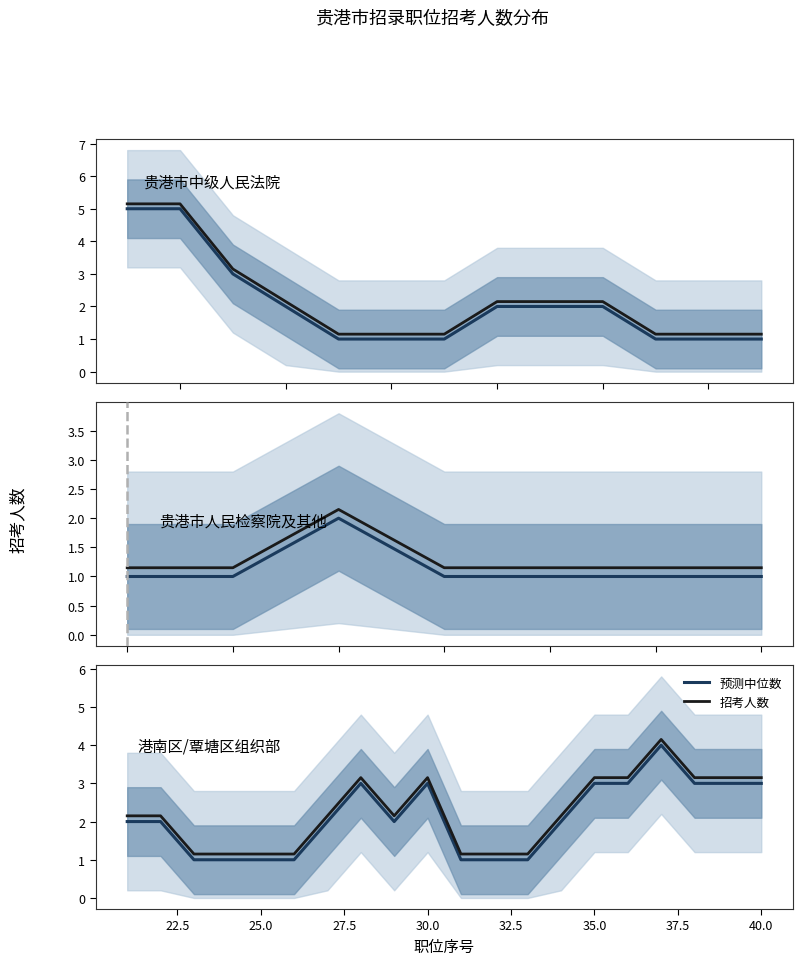

At how many categories does at least one series exceed 1?

20